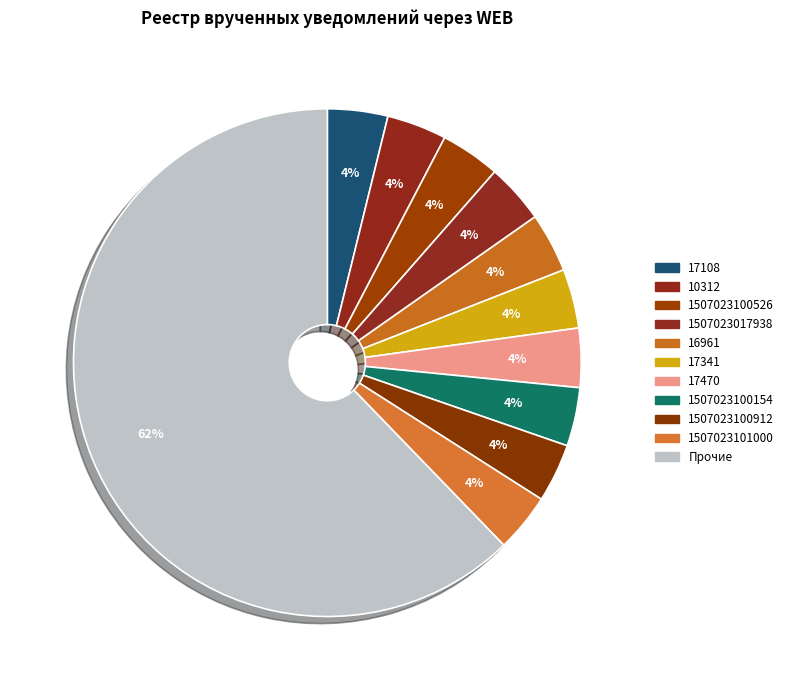

What is the largest slice in the pie chart?

Прочие